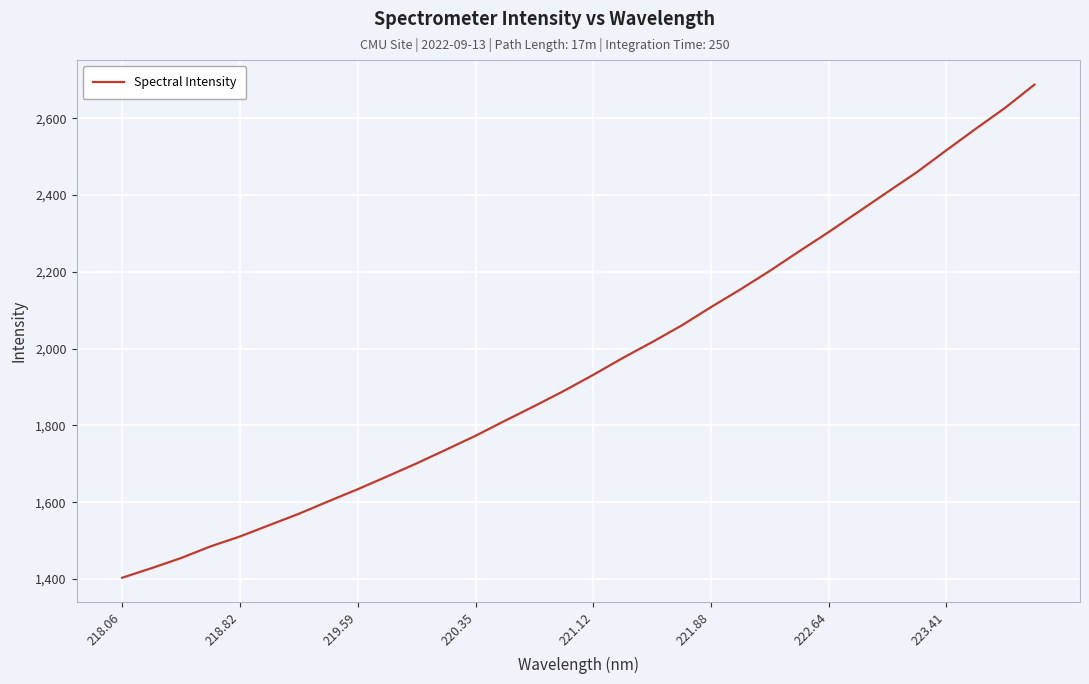

What is the minimum value shown in the chart?

1403.6